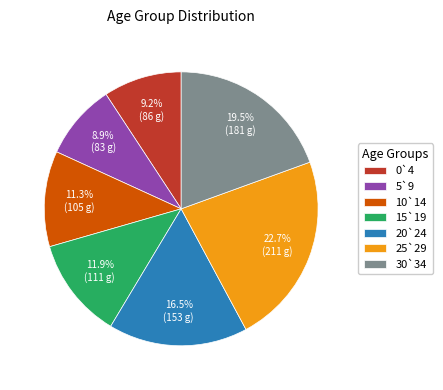

To the nearest percent, what percentage of the pie is 10`14?

11%